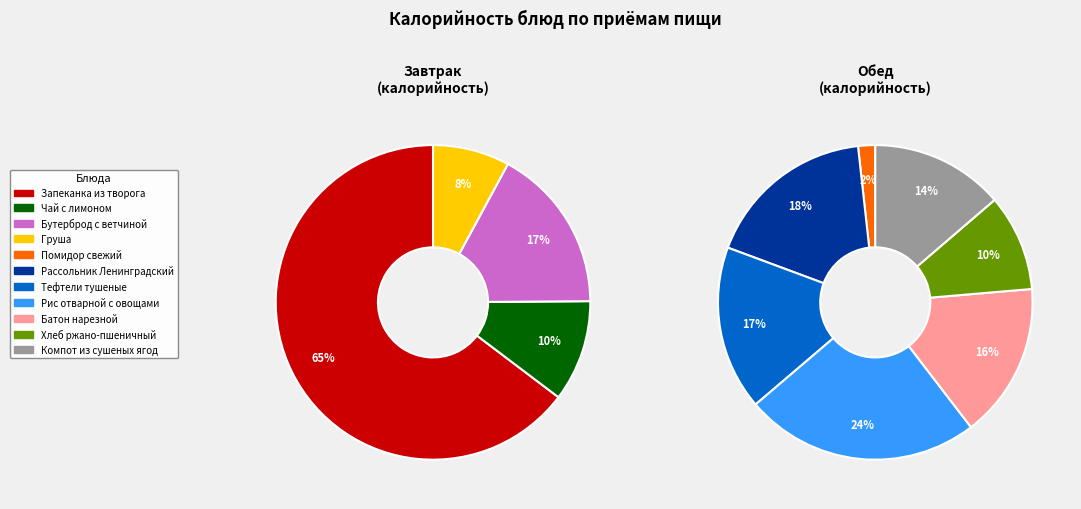

How many segments does this pie chart have?

11